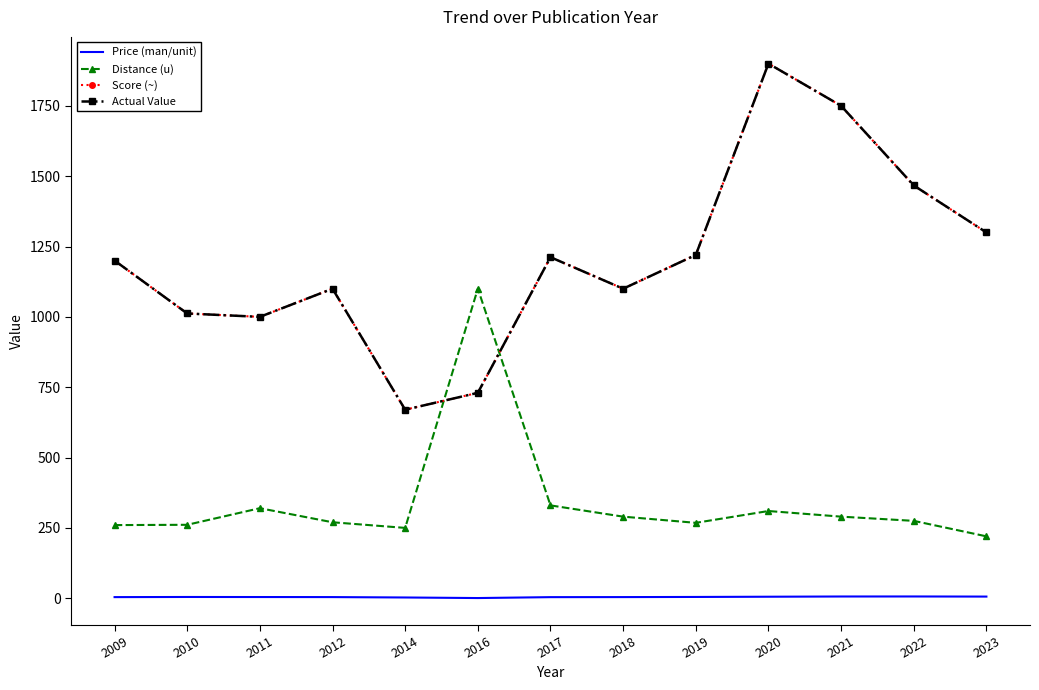

How many lines are shown in the chart?

4